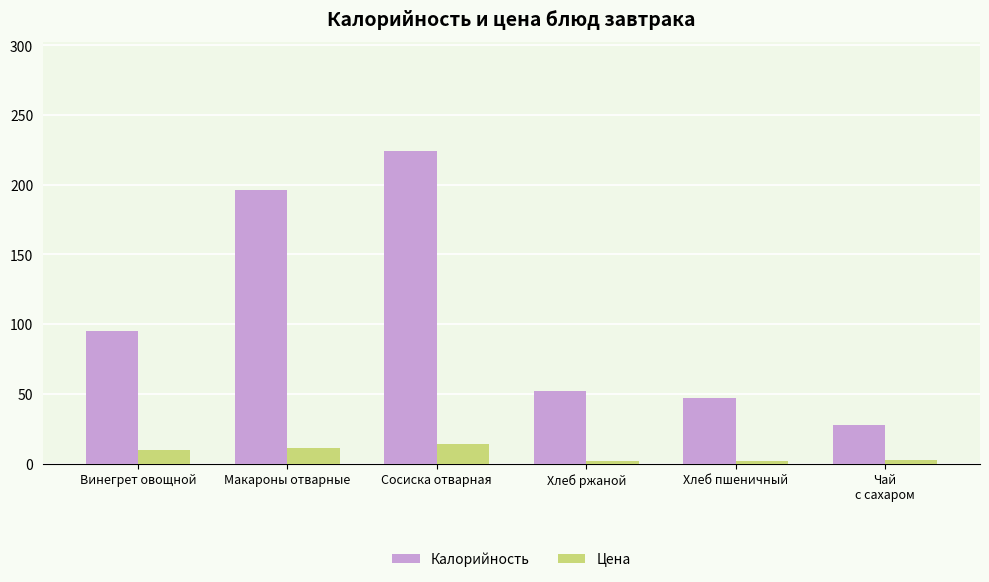

Which series has the largest total across all categories?

Калорийность